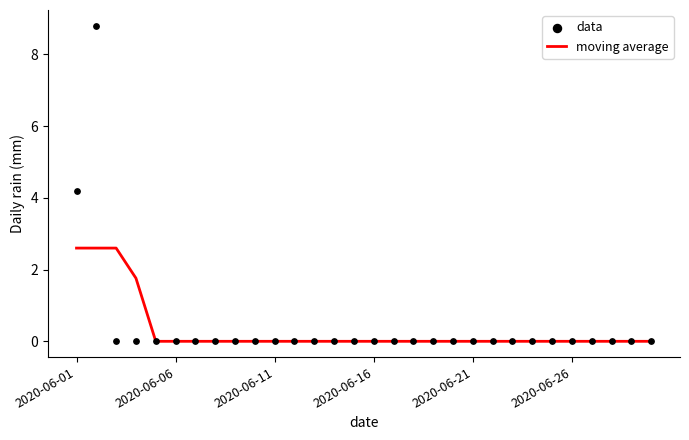

Which series has the largest Y range (max minus min)?

data